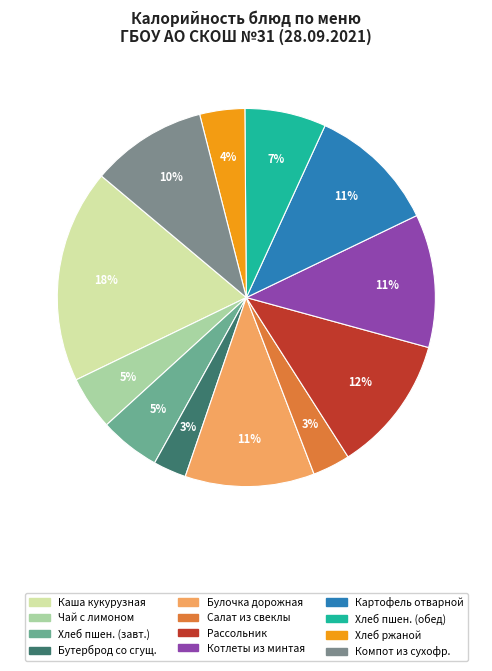

To the nearest percent, what is the average slice percentage?

8%